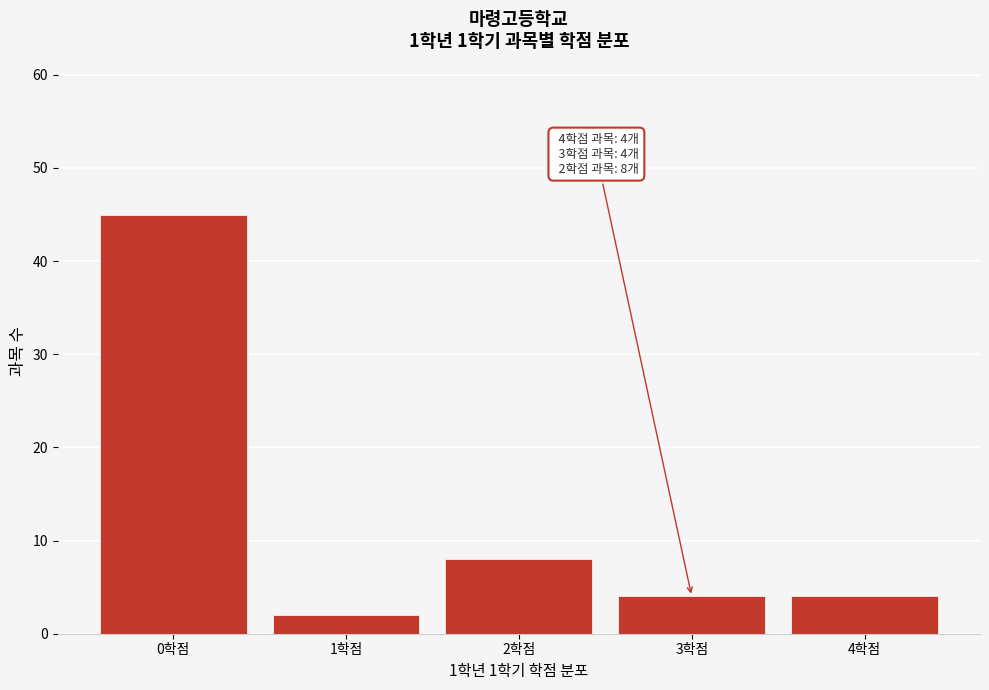

Reading left to right, extract all data points from this chart.

0학점=45	1학점=2	2학점=8	3학점=4	4학점=4